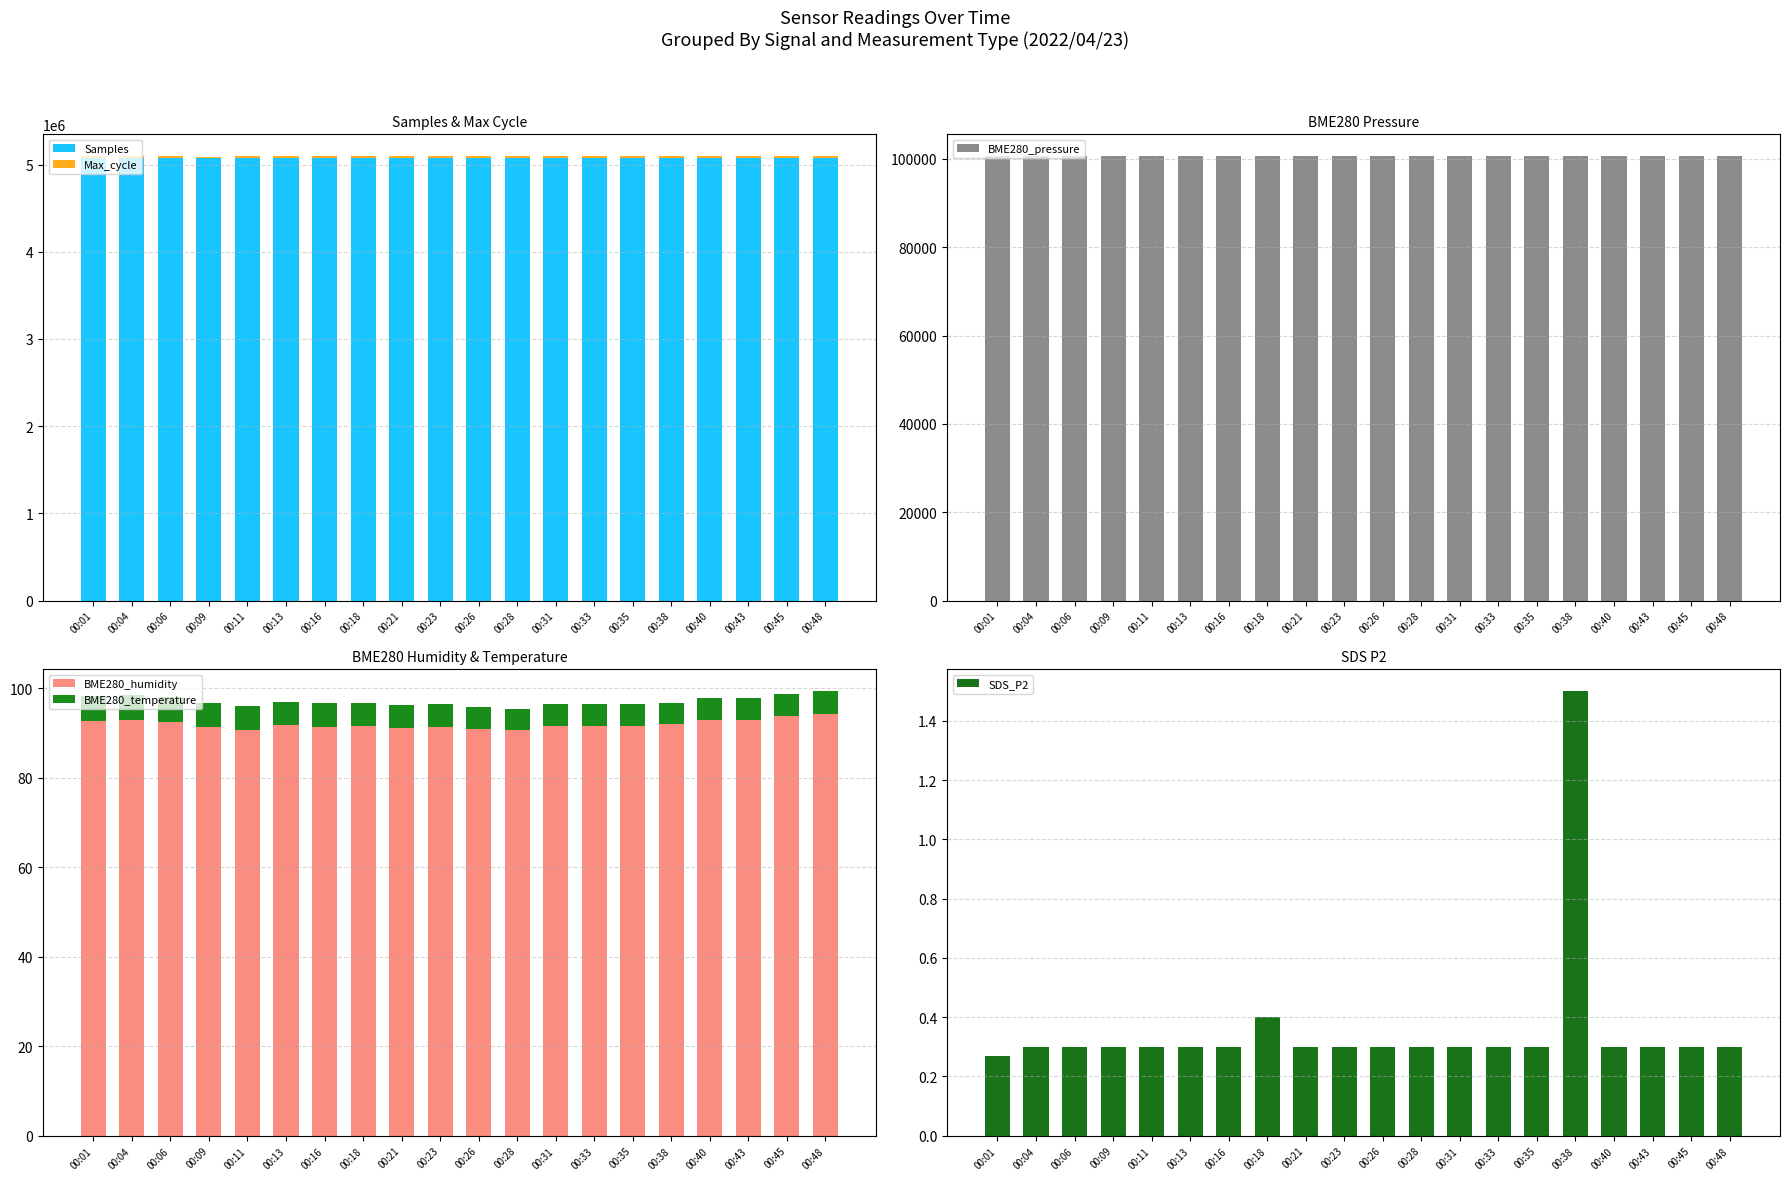

What is the difference between the second highest and minimum values in the SDS_P2 series?

0.1